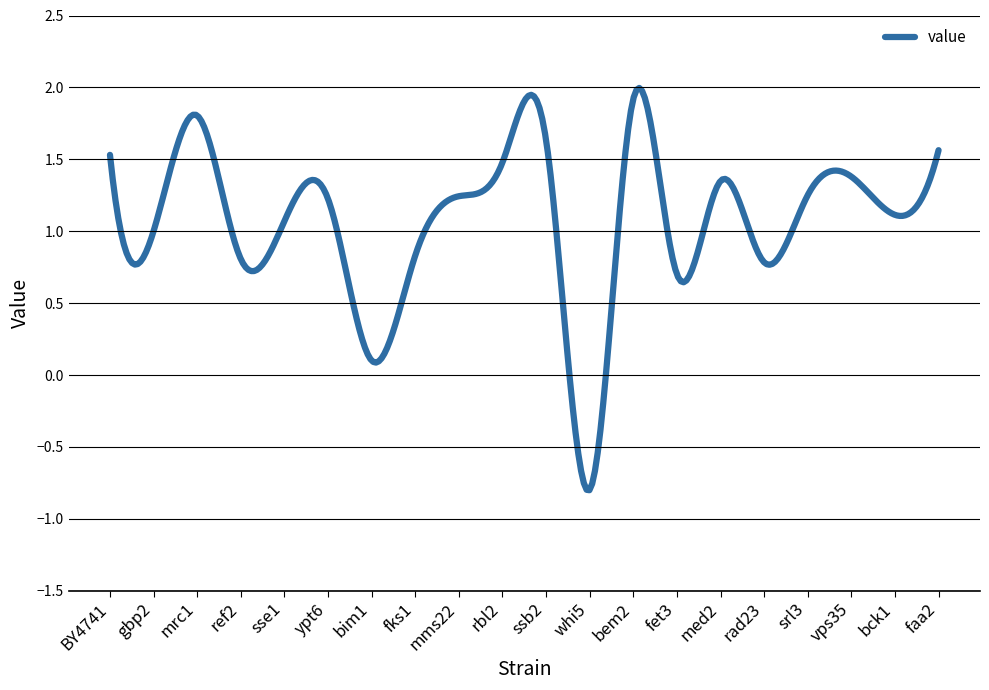

What is the difference between the maximum and minimum values?

2.8